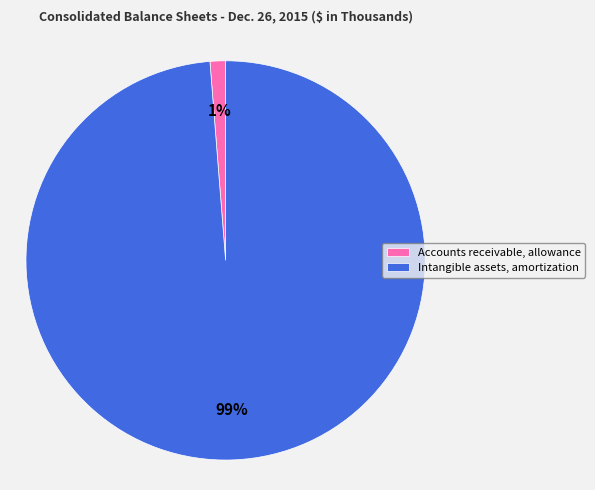

To the nearest percent, what is the combined percentage of Intangible assets, amortization and Accounts receivable, allowance?

100%